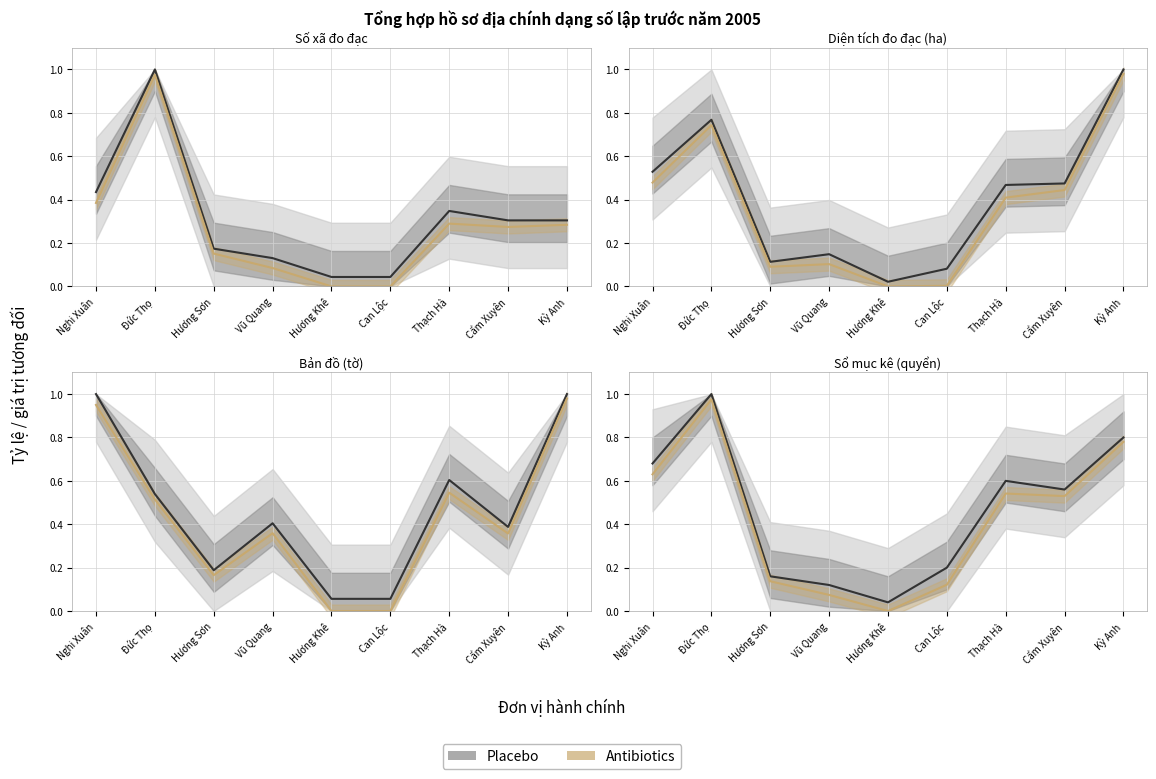

Is the value of Diện tích đo đạc (ha) at Can Lộc greater than the value of Số xã đo đạc at Kỳ Anh?

No